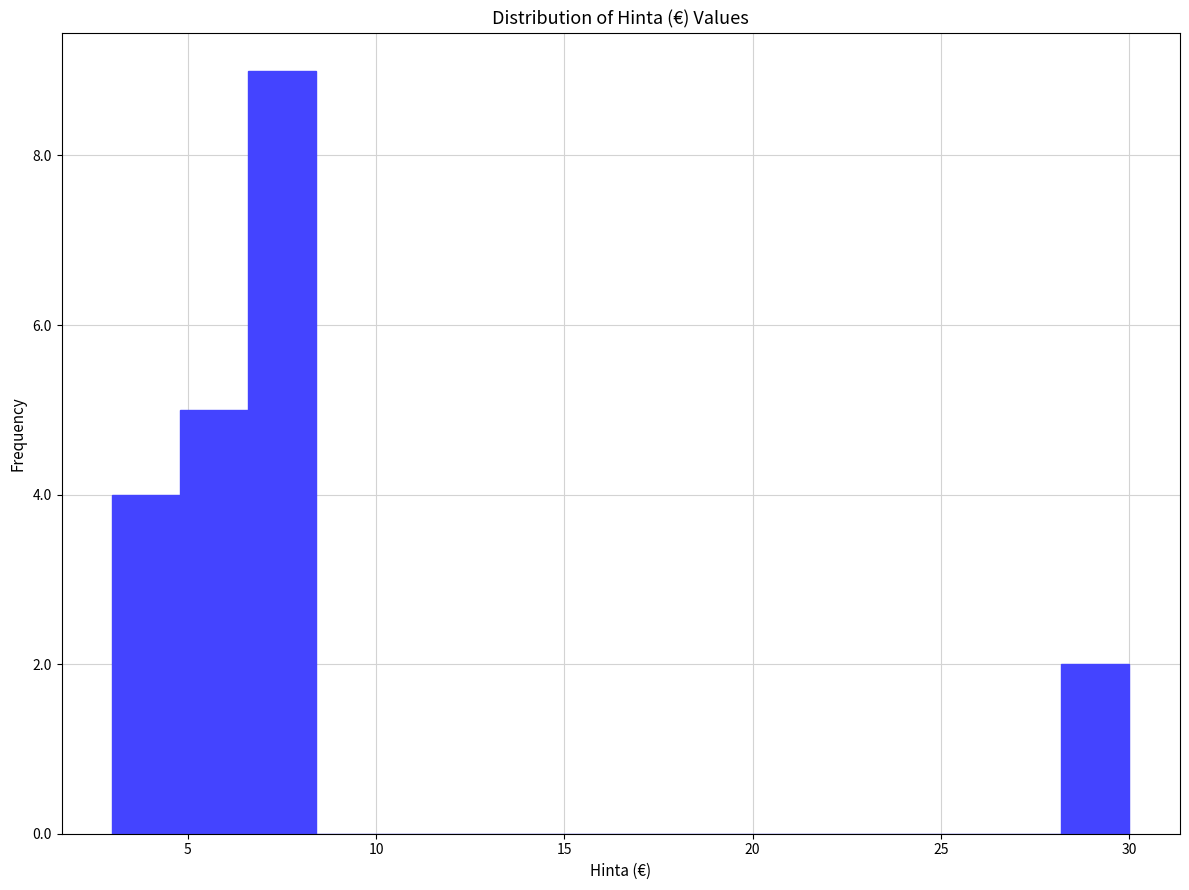

Read against the x-axis, roughly where is the centre of the tallest bar?

7.5